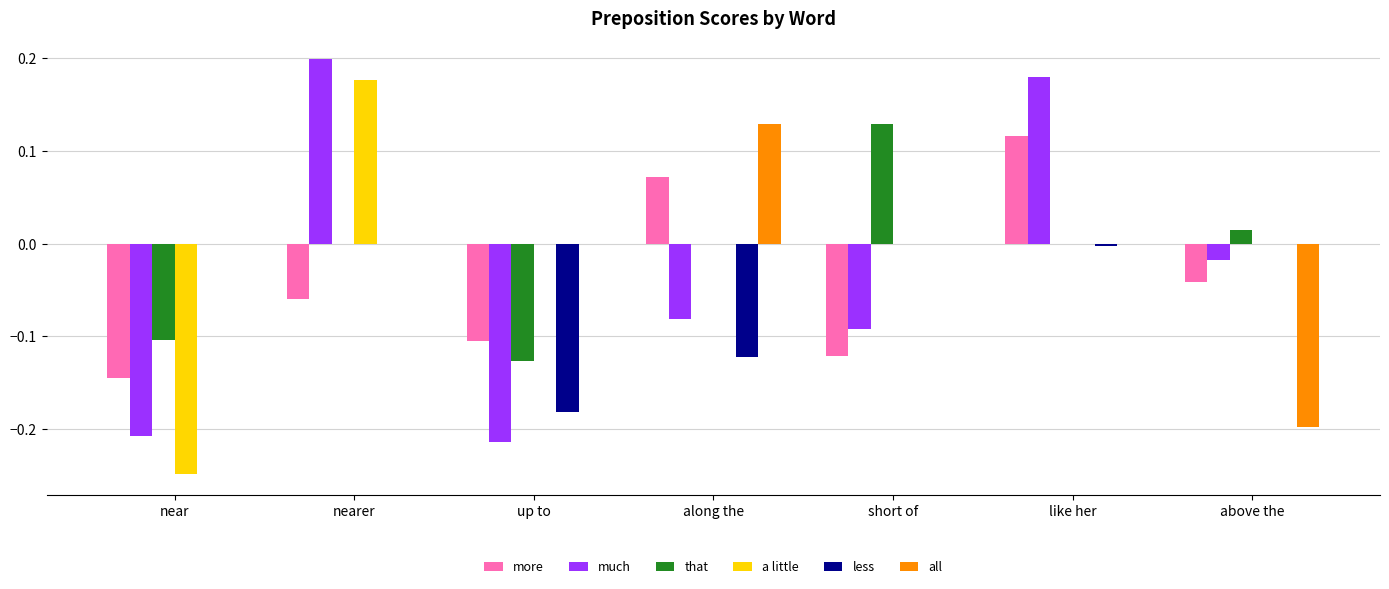

Is the value of that at up to greater than the value of much at along the?

No